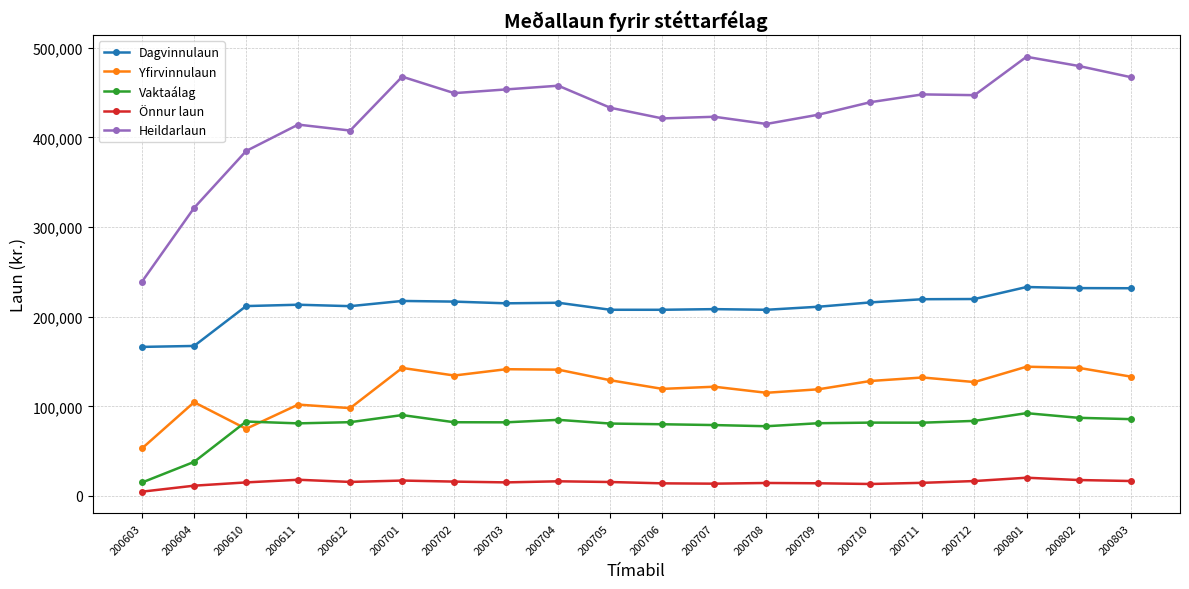

What is the spread (max minus min) of values at 200603?

234415